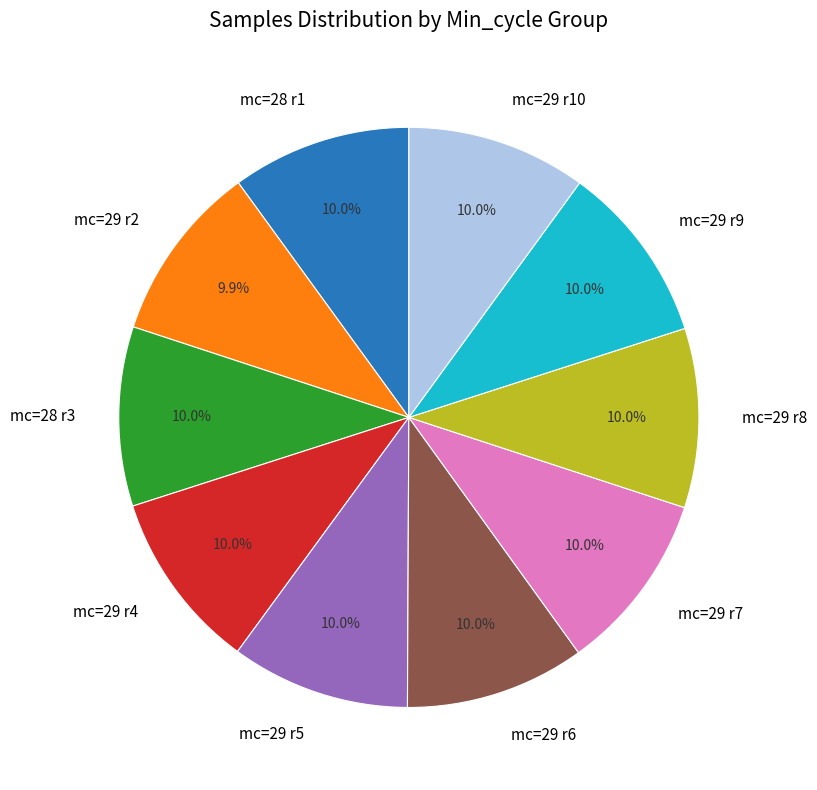

What percentage is NOT represented by mc=29 r6?

90.0%